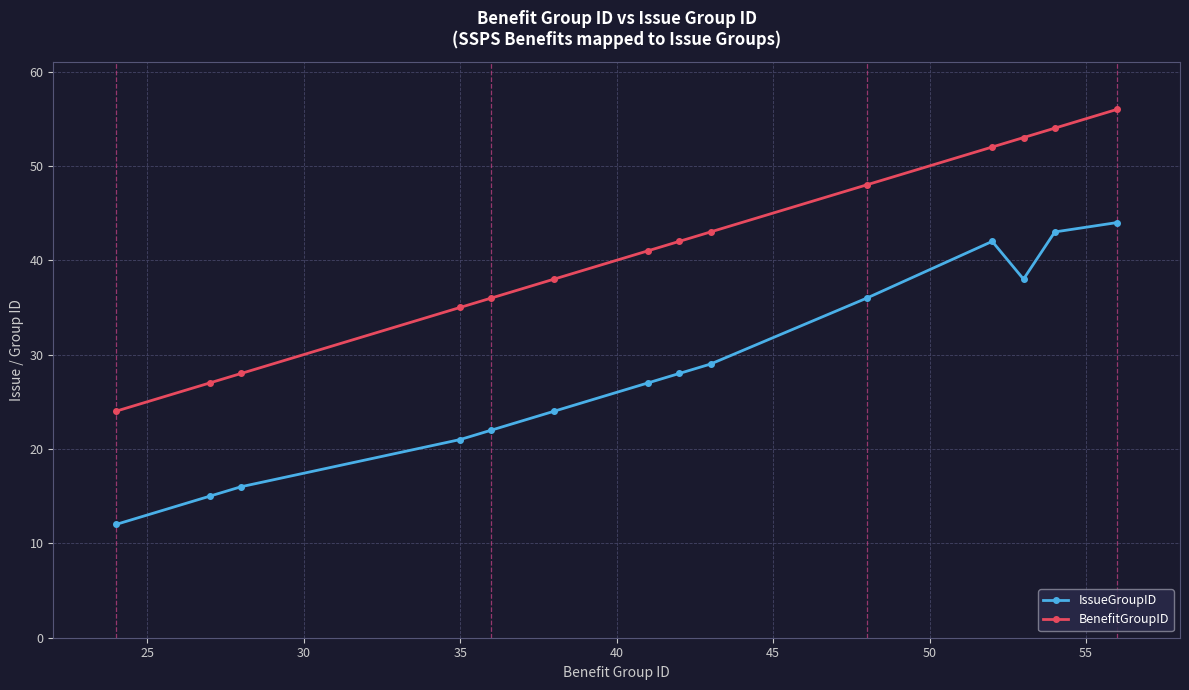

List the series in order of their overall mean, lowest first.

IssueGroupID, BenefitGroupID